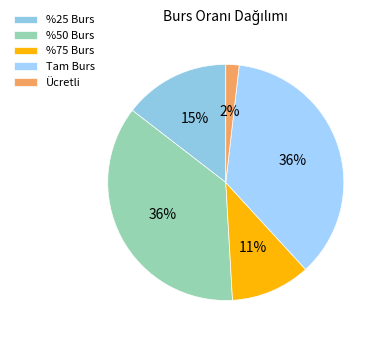

Which category has the smallest portion of the pie?

Ücretli